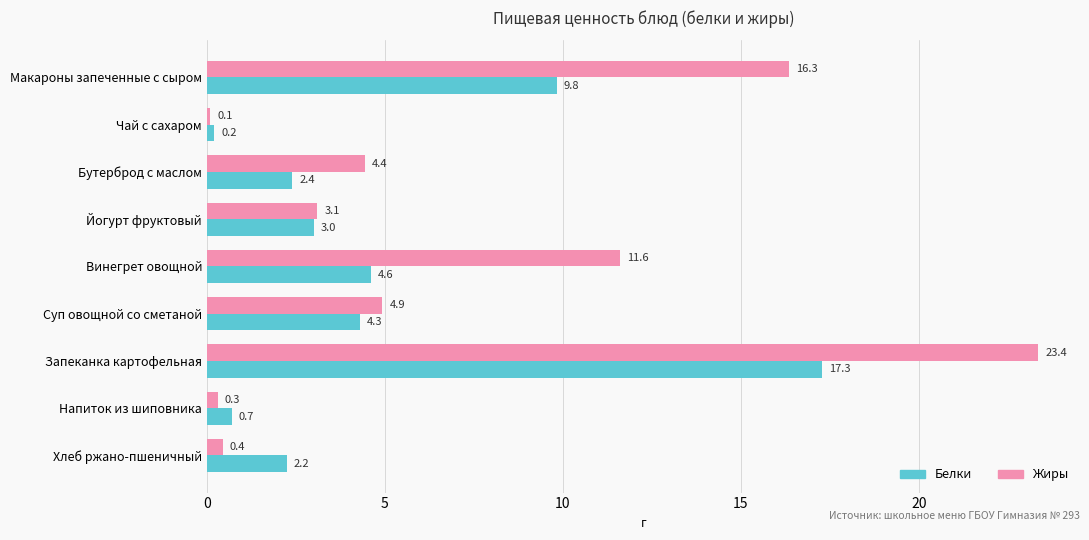

How many data points in Жиры are above 4?

5